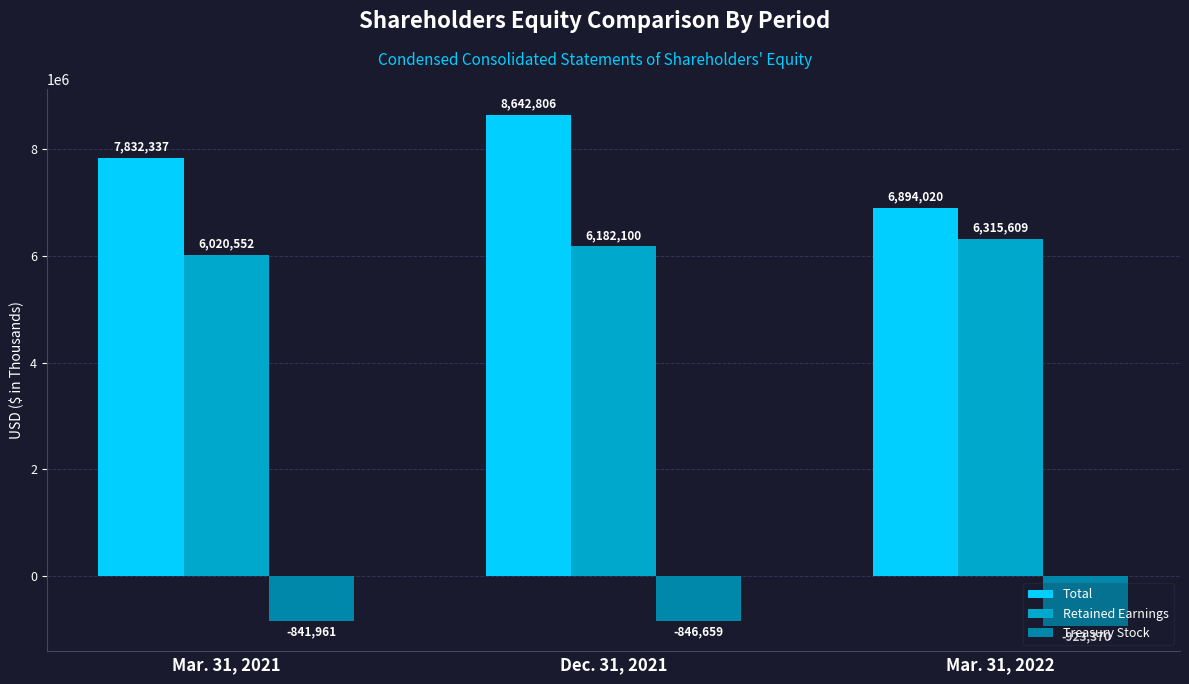

What position from the left is Mar. 31, 2022?

3